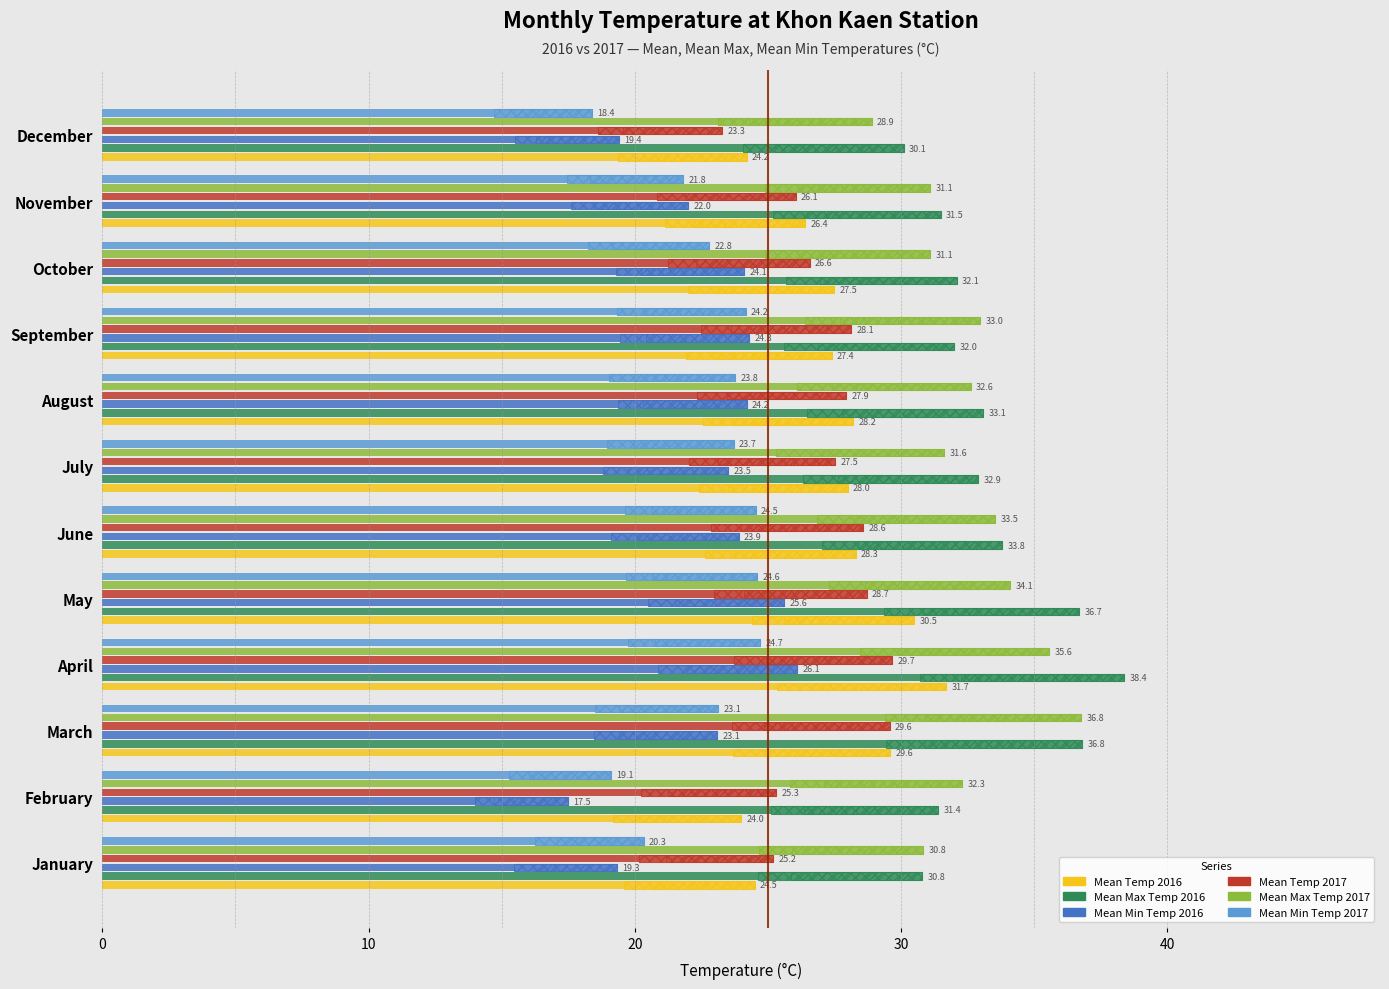

How many groups of bars are there?

12